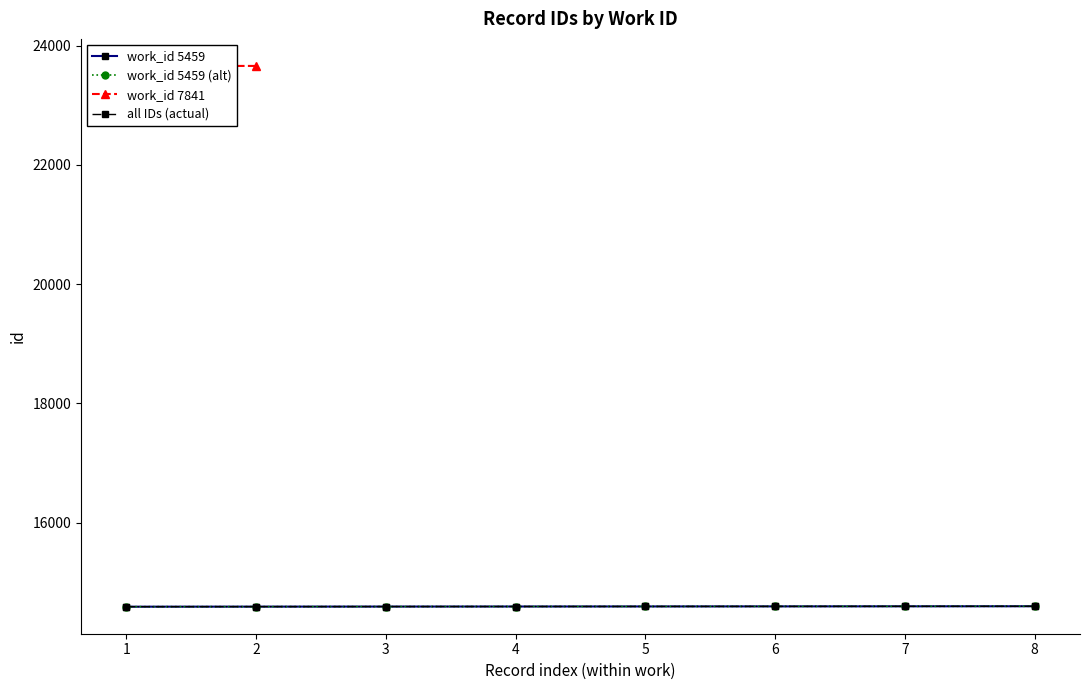

What is the smallest value displayed?

14590